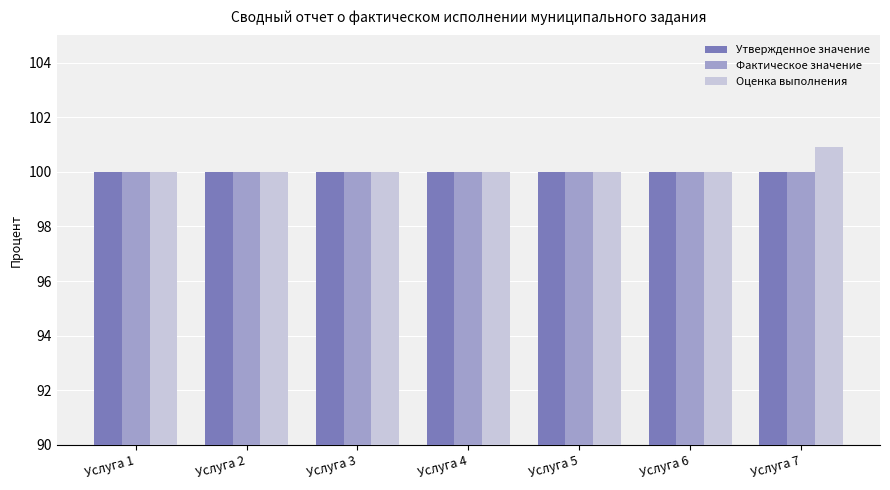

The value of Утвержденное значение at Услуга 6 is 178.2. True or false?

False